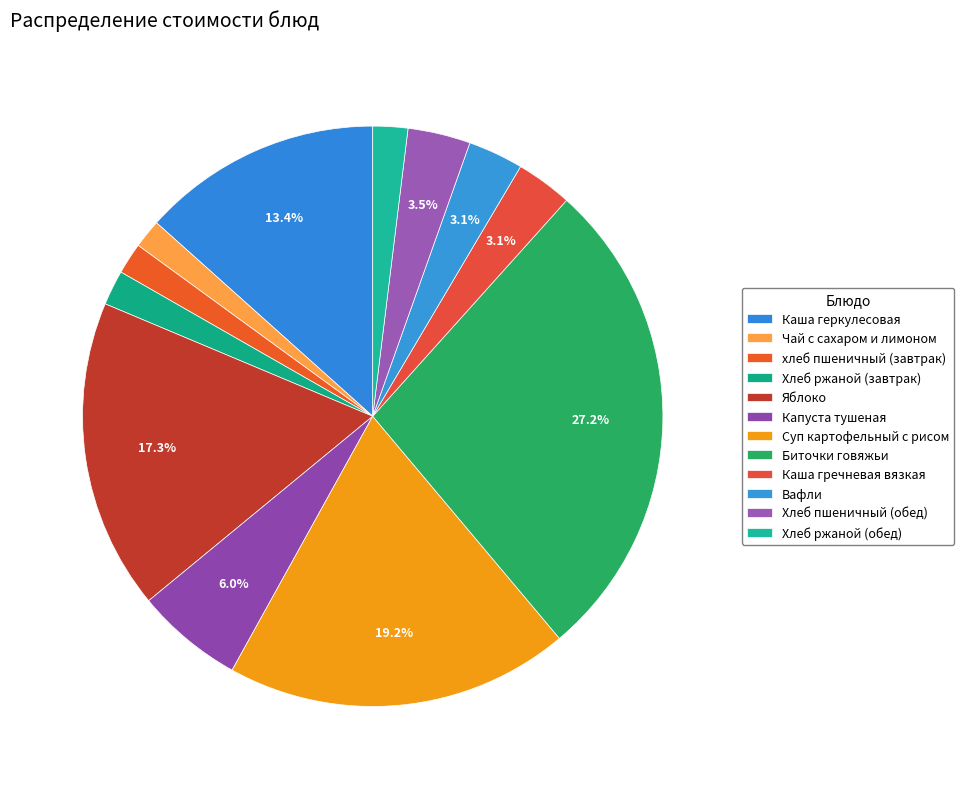

True or false: Хлеб ржаной (обед) accounts for 2% of the total.

True